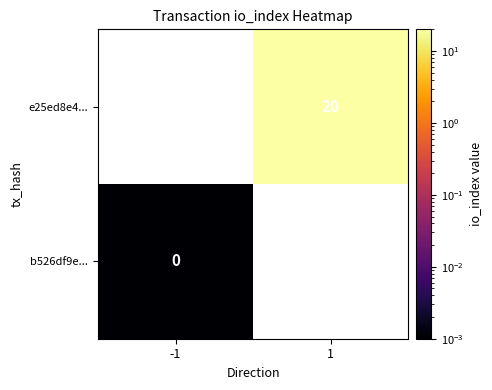

Is the value of b526df9e... at -1 greater than the value of e25ed8e4... at 1?

No